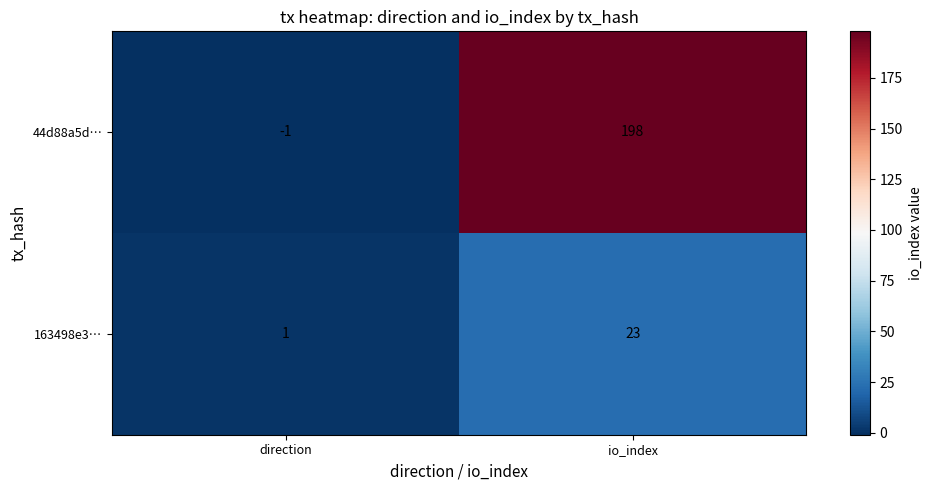

What is the spread (max minus min) of values at direction?

2